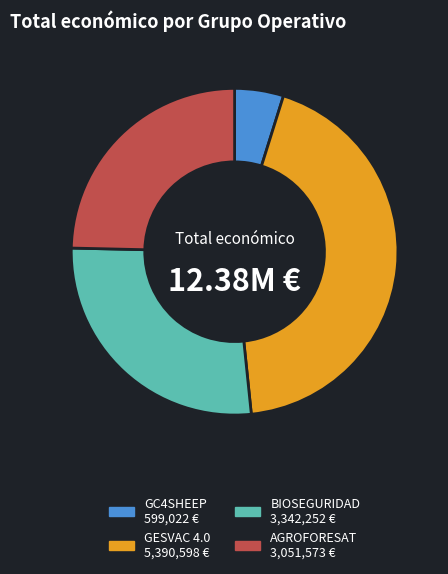

What is the smallest slice in the pie chart?

GC4SHEEP